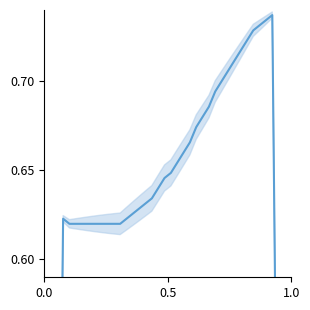

How many data points are above 0?

37